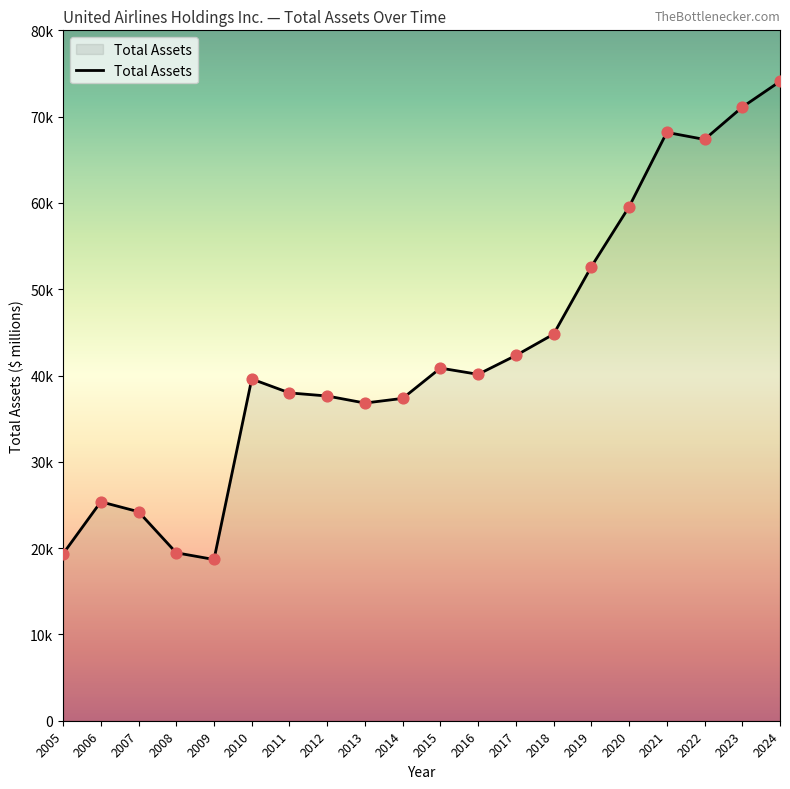

What is the ratio of the value at 2005 to the value at 2024?

0.3